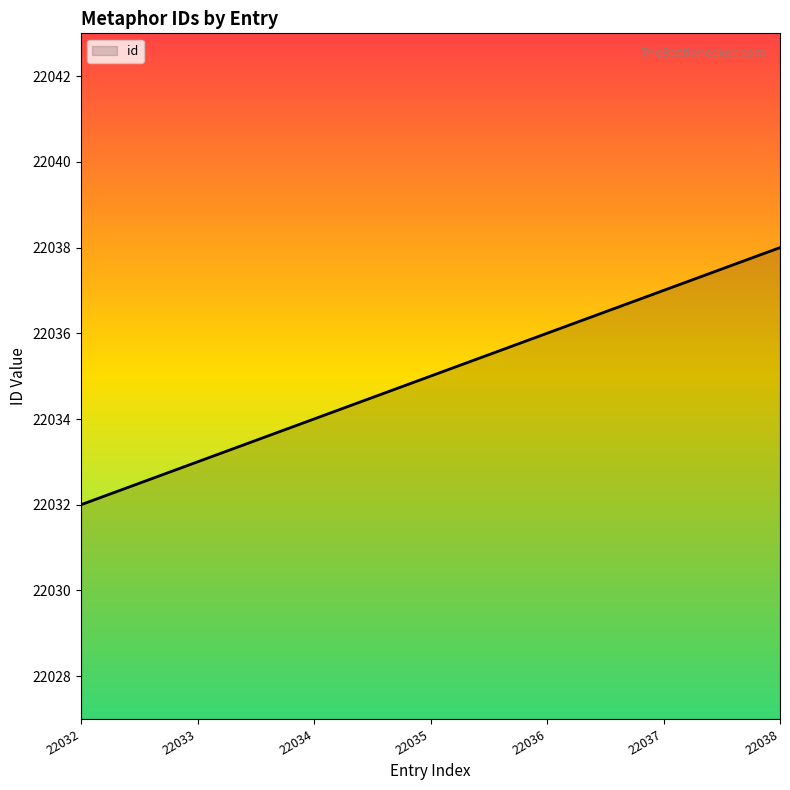

Reading left to right, extract all data points from this chart.

22032=22032	22033=22033	22034=22034	22035=22035	22036=22036	22037=22037	22038=22038